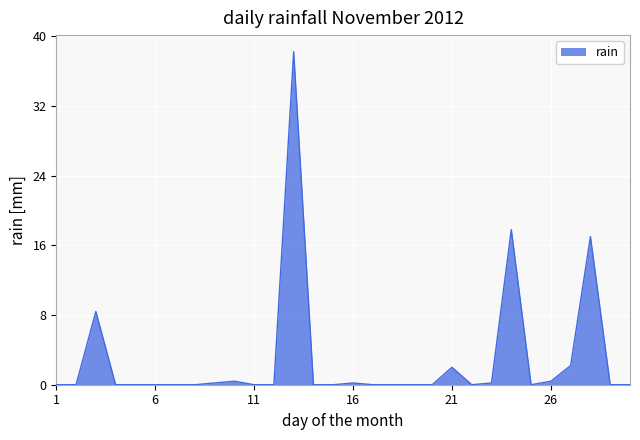

What is the maximum value shown in the chart?

38.2